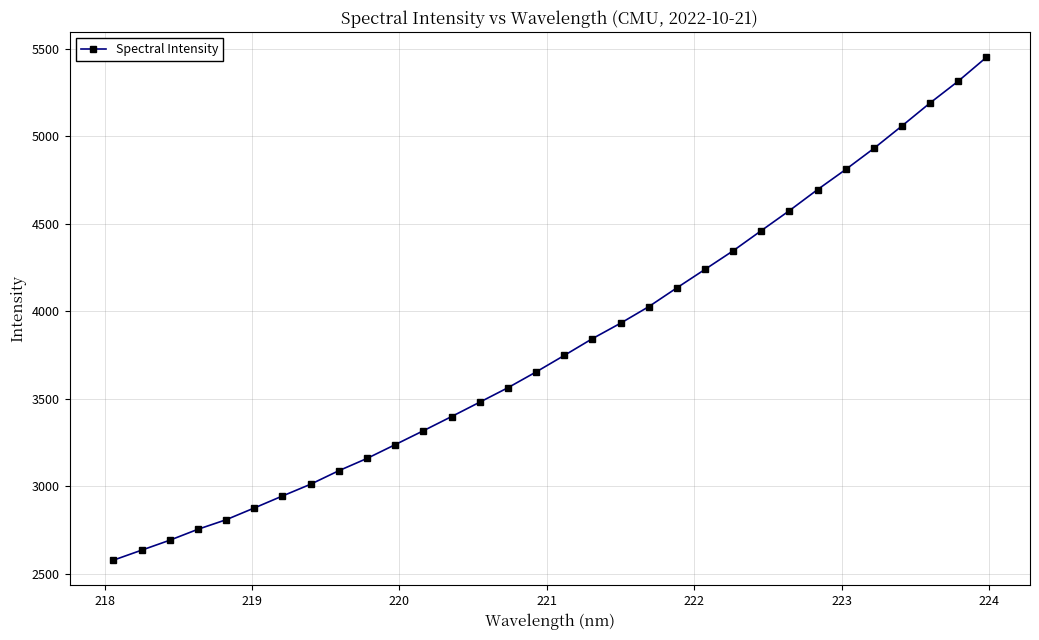

What is the difference between the maximum and minimum values?

2873.5